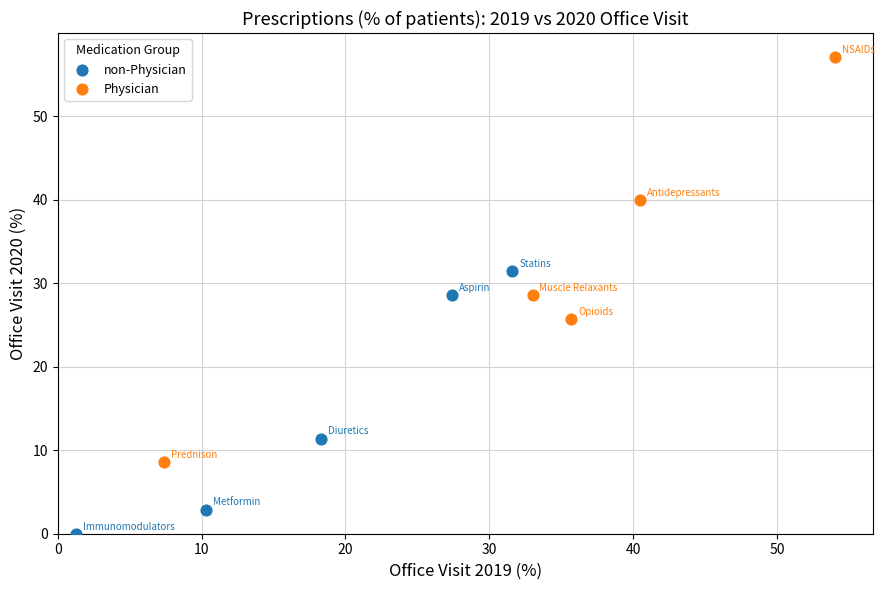

Which series reaches the maximum Y coordinate?

Physician